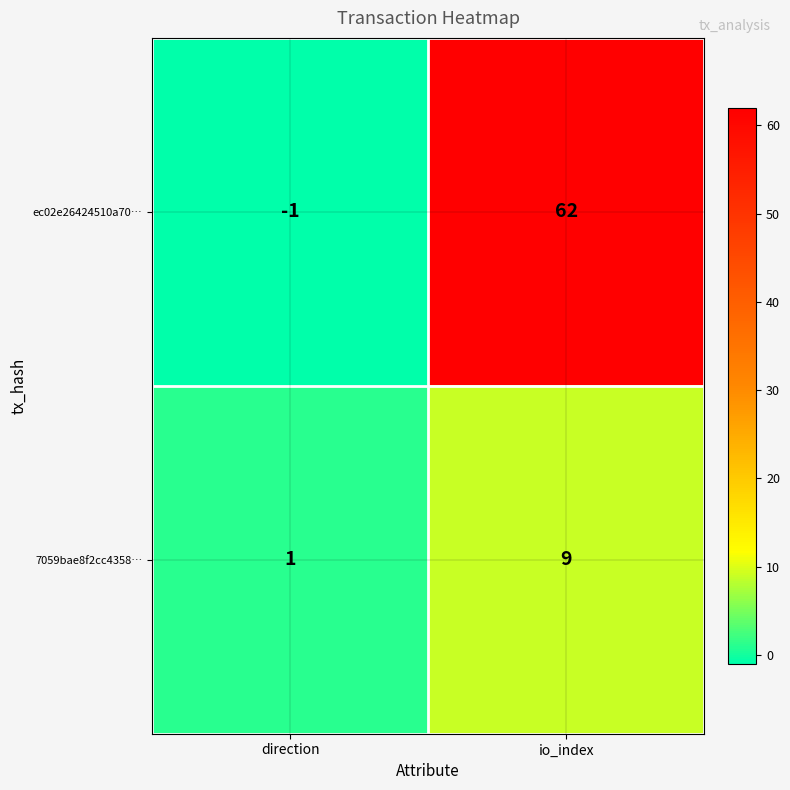

Reading left to right, list all the values displayed in this chart.

ec02e26424510a70…: -1	62
7059bae8f2cc4358…: 1	9